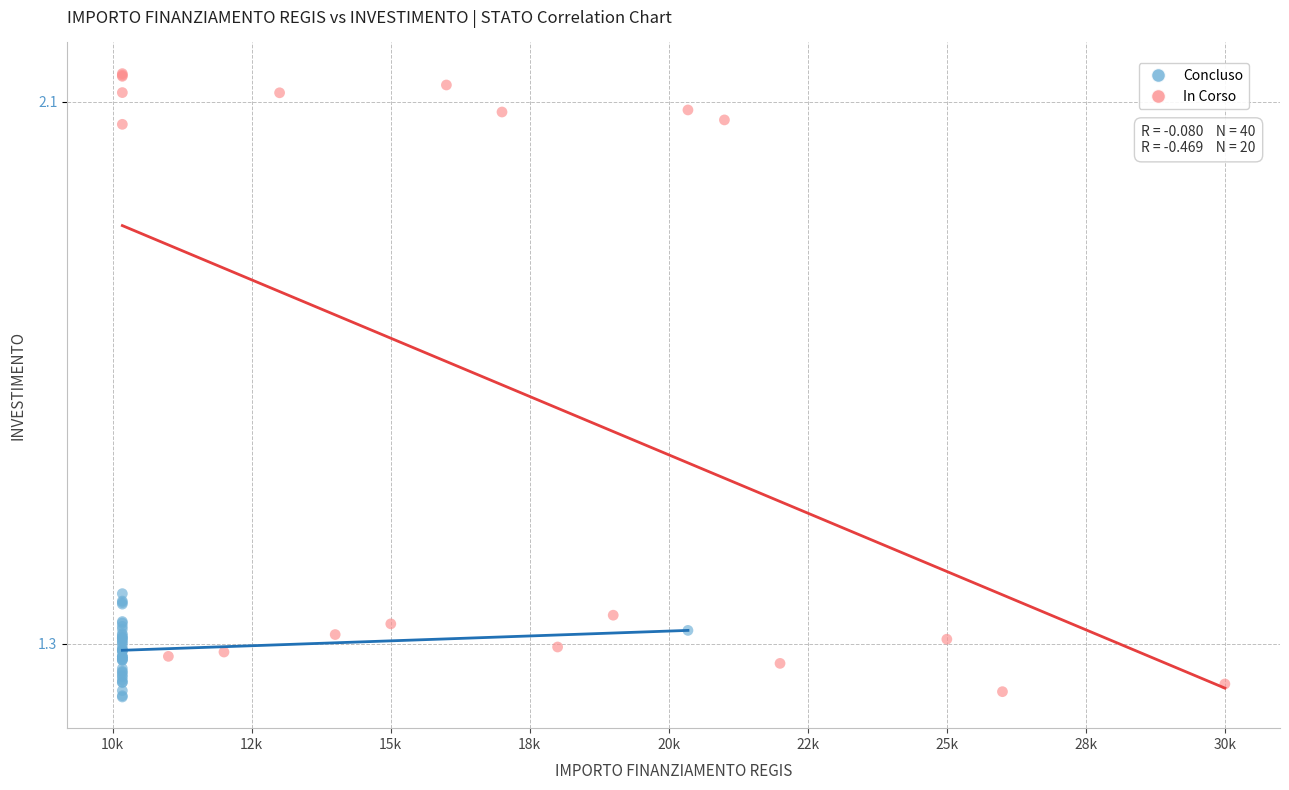

Which series has the widest spread of Y values?

In Corso